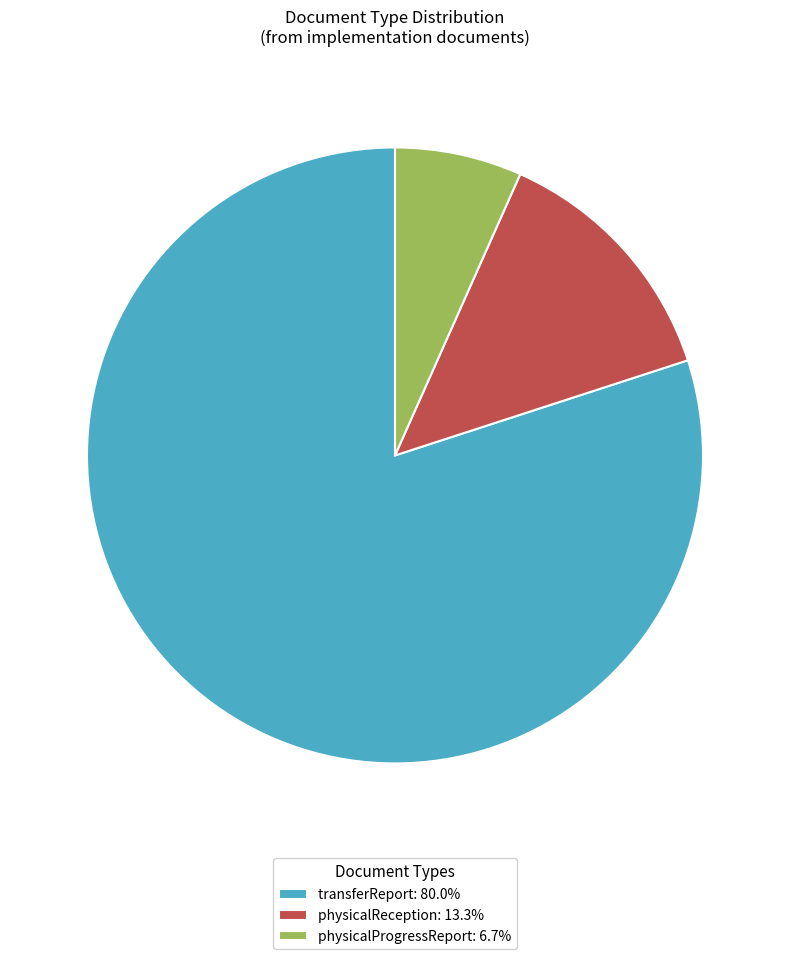

Approximately how many times larger is the value at transferReport: 80.0% compared to physicalProgressReport: 6.7%?

12.0